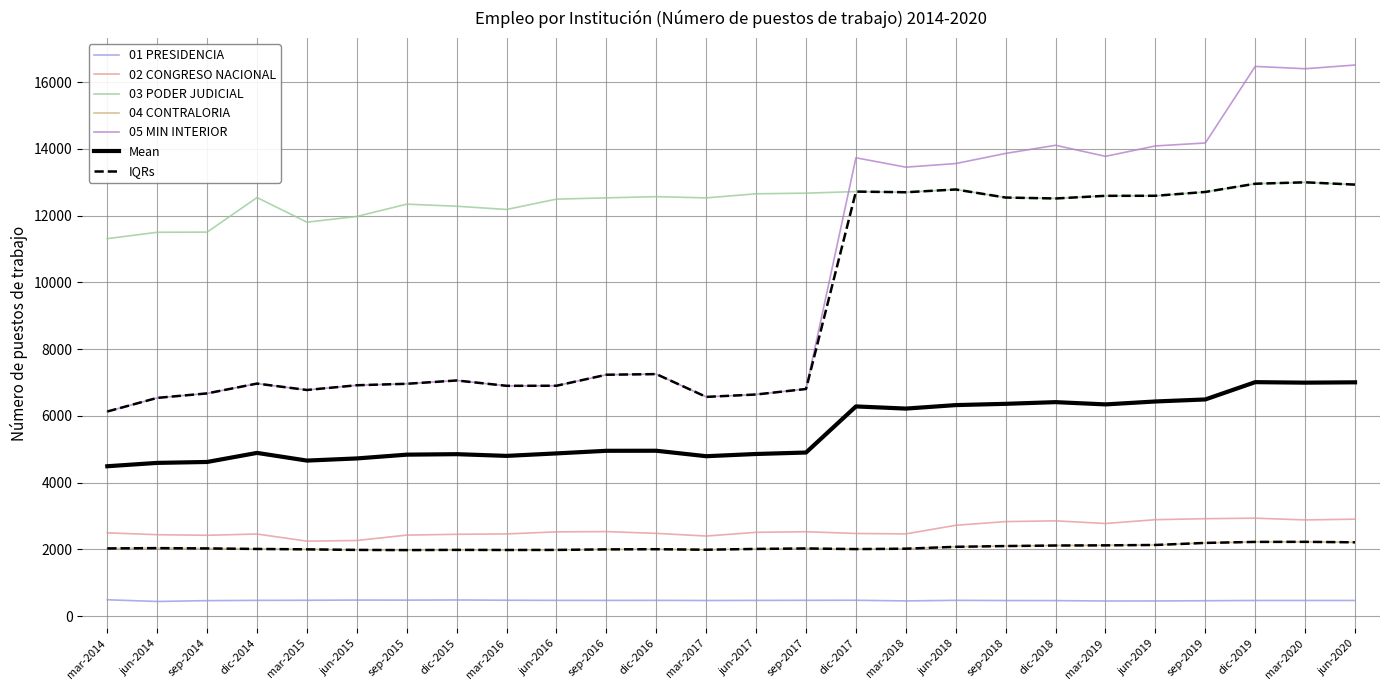

What is the difference between the maximum and minimum values in the 02 CONGRESO NACIONAL series?

688.0